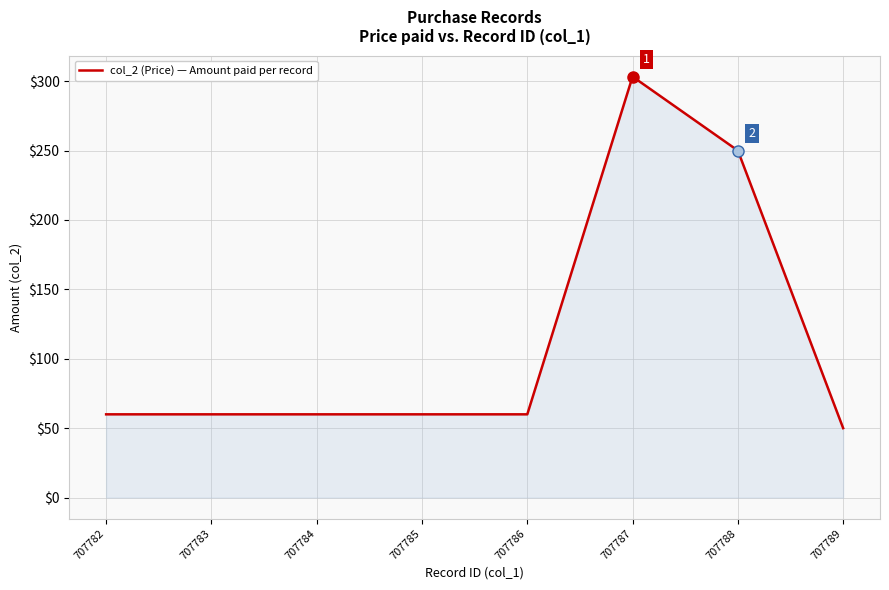

How many lines are shown in the chart?

1